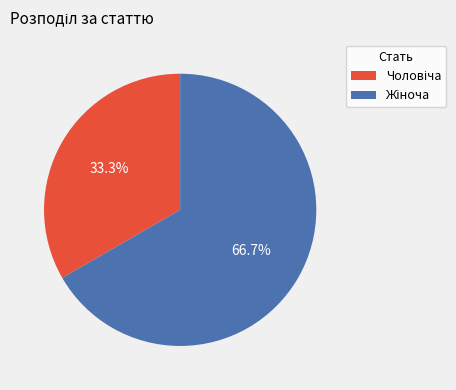

Is there a majority slice in this chart?

Yes